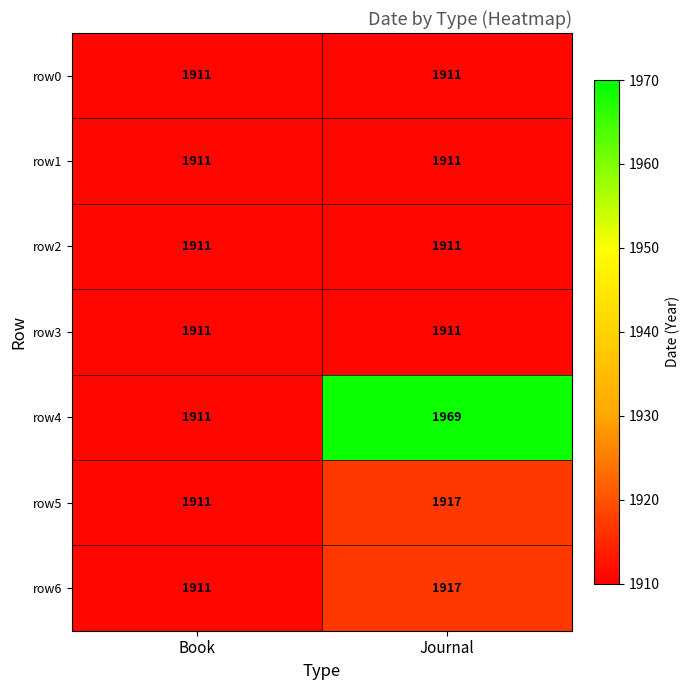

Reading left to right, transcribe all the data shown in this chart.

row0: 1911	1911
row1: 1911	1911
row2: 1911	1911
row3: 1911	1911
row4: 1911	1969
row5: 1911	1917
row6: 1911	1917